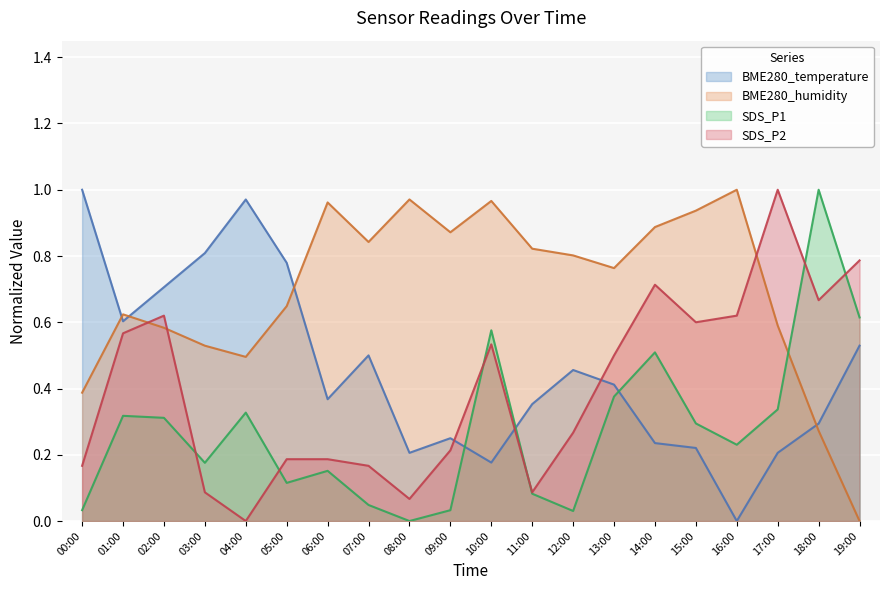

The value of SDS_P1 at 19:00 is 0.6. True or false?

True